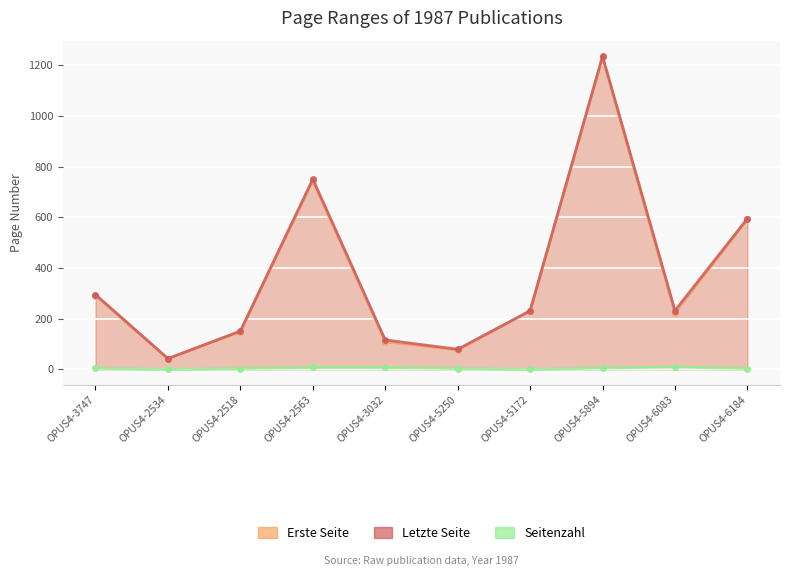

What is the difference between the Seitenzahl values at OPUS4-3747 and OPUS4-5250?

1.0